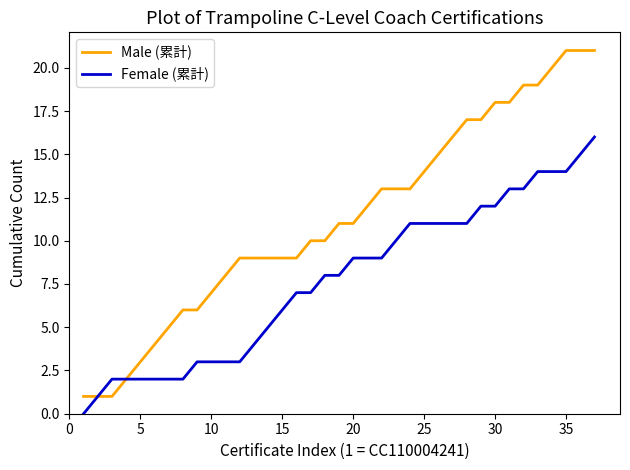

Which series has the widest spread of values?

Male (累計)